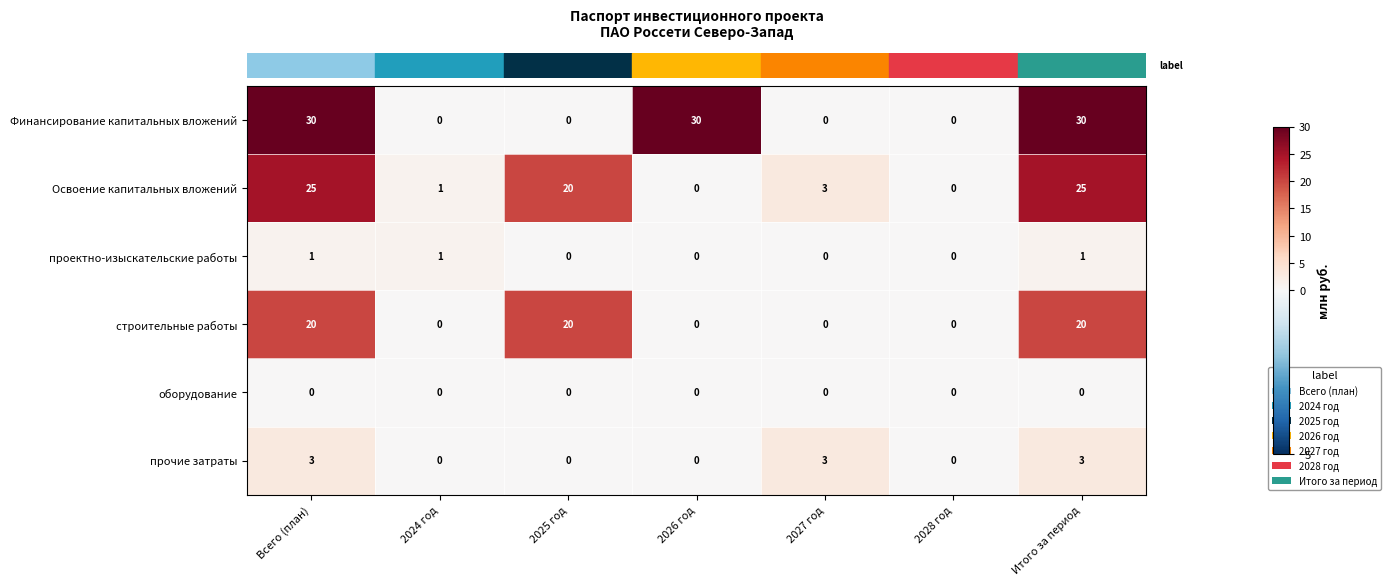

What is the difference between the maximum and minimum values in the Финансирование капитальных вложений series?

30